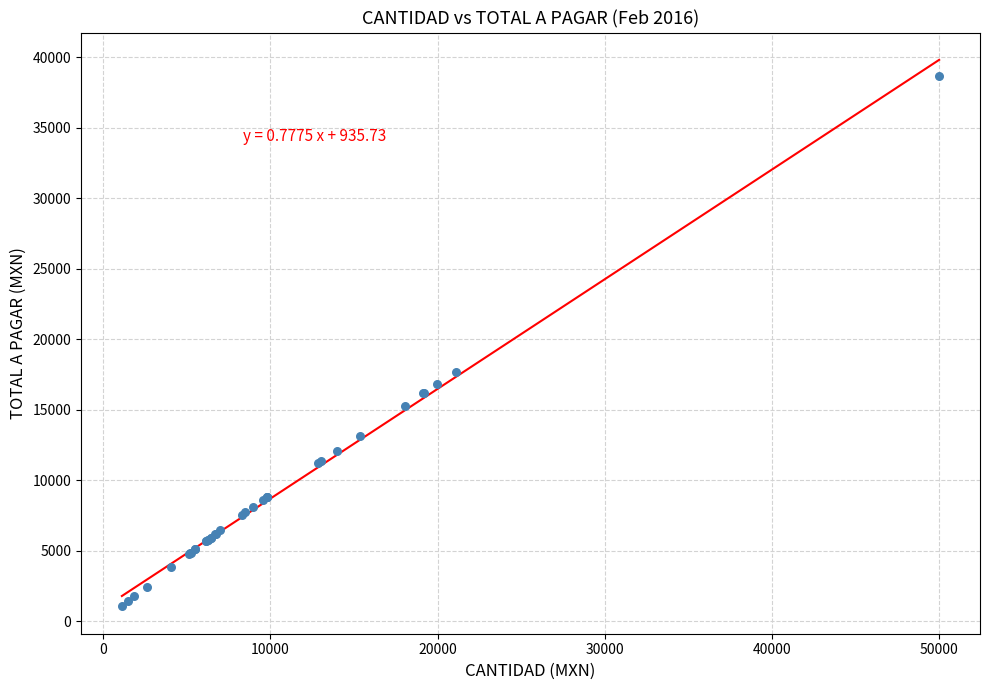

What Y value in the scatter plot is closest to 19871?

17715.6